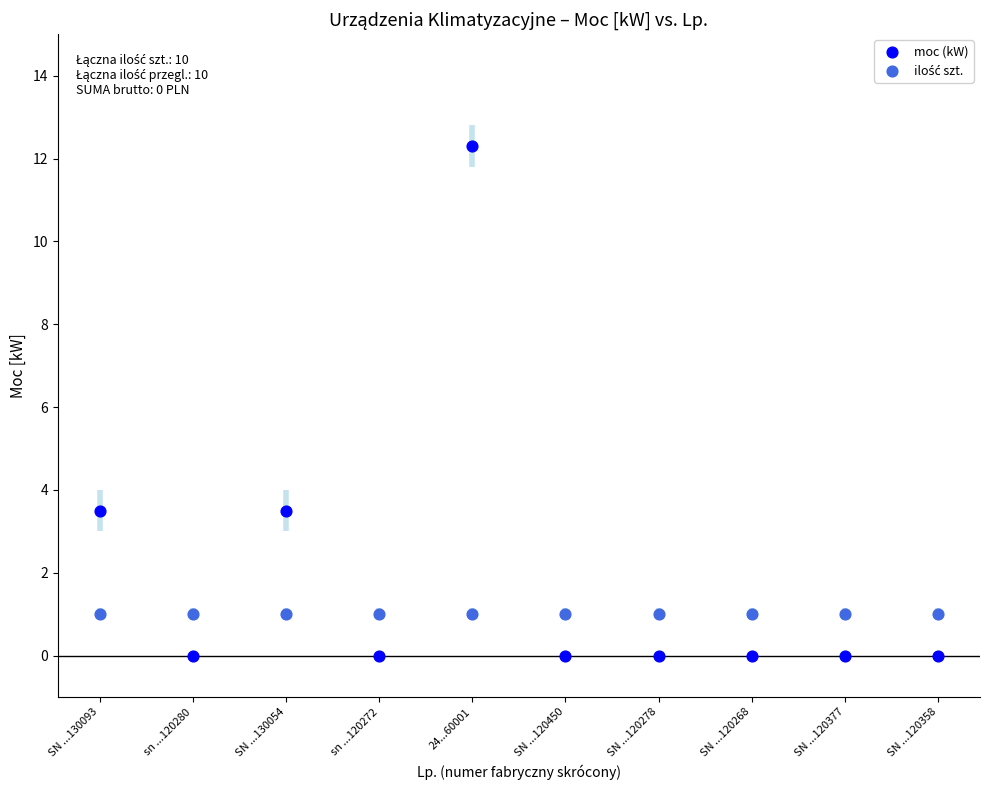

Which series reaches the maximum Y coordinate?

moc (kW)